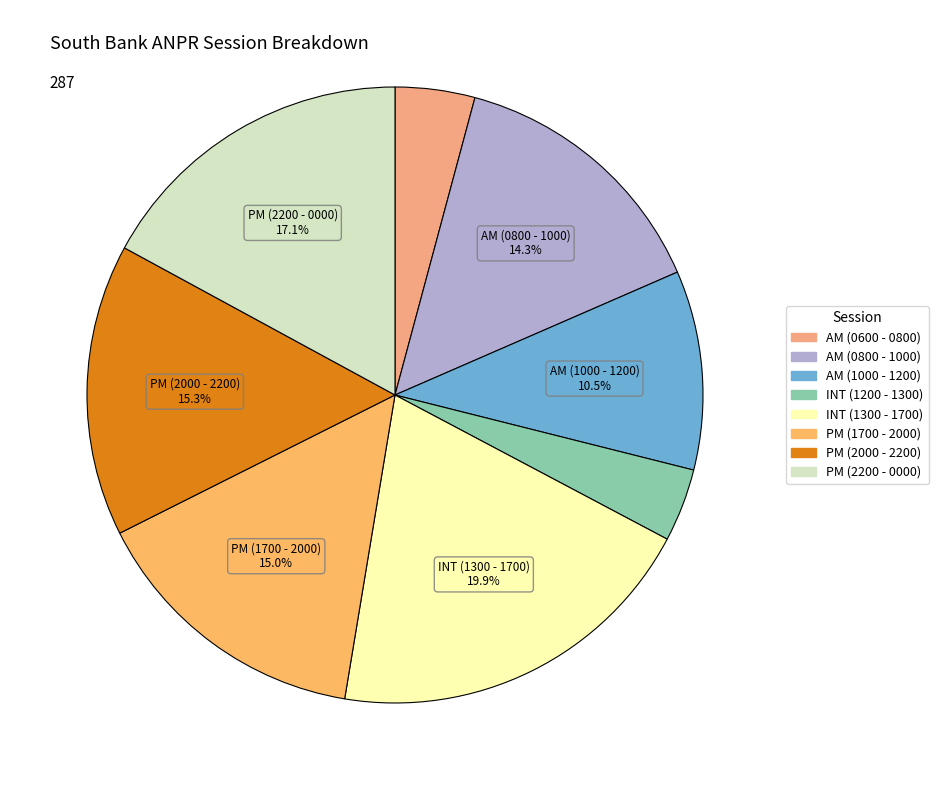

To the nearest percent, what is the difference between the PM (2000 - 2200) and AM (0800 - 1000) slice percentages?

1%